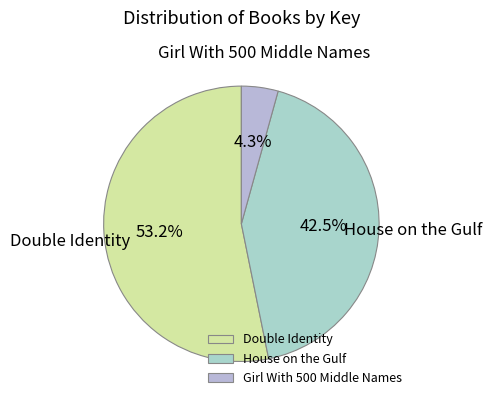

Combined, do House on the Gulf and Girl With 500 Middle Names account for over 50%?

No